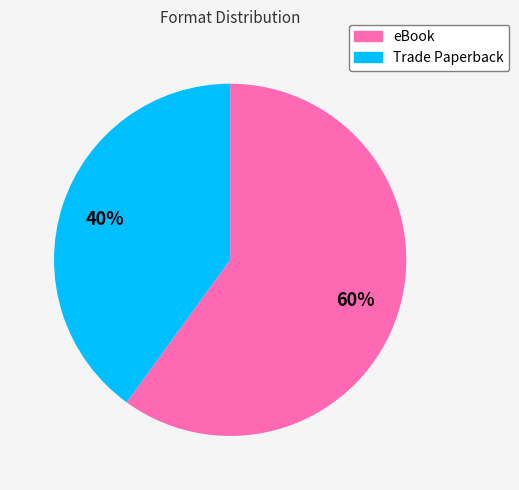

How many segments does this pie chart have?

2